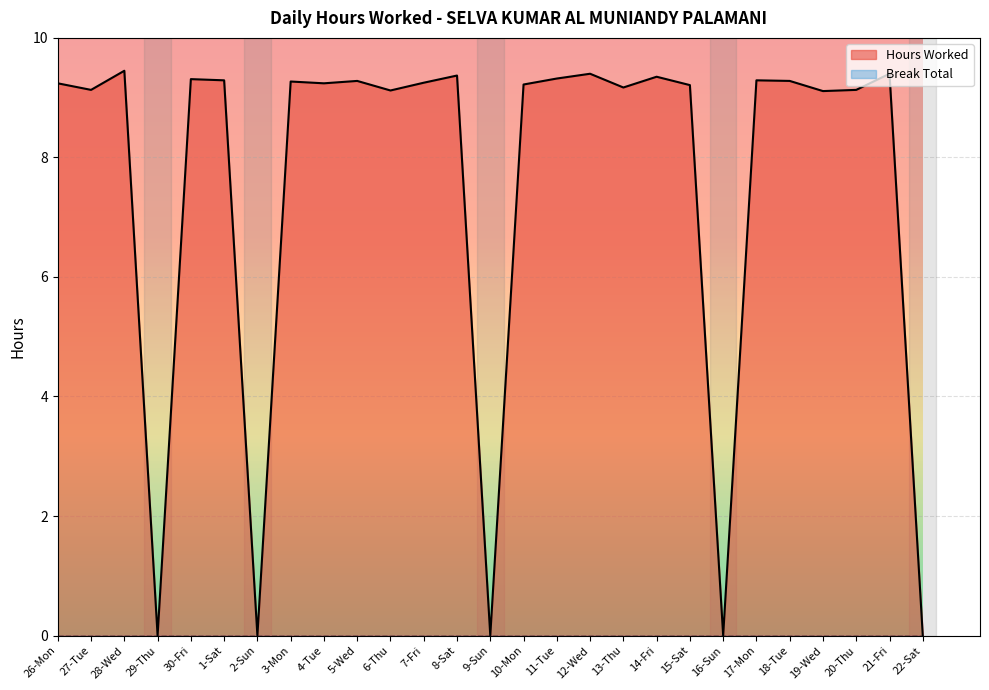

Is it true that the value at 14-Fri is 9.3?

True